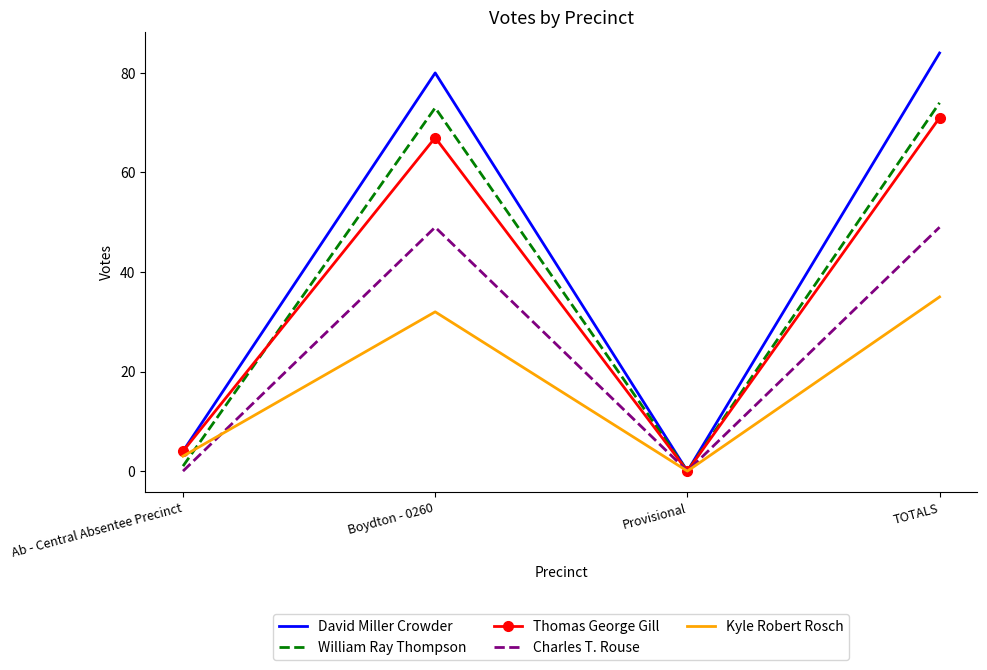

What is the spread (max minus min) of values at Boydton - 0260?

48